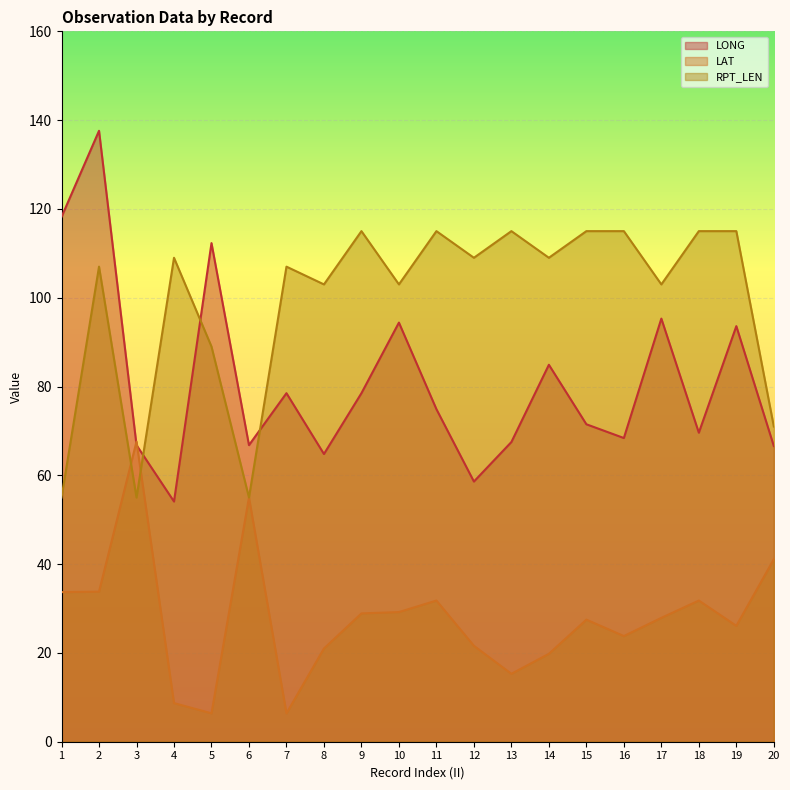

At which label does LONG reach its peak?

2